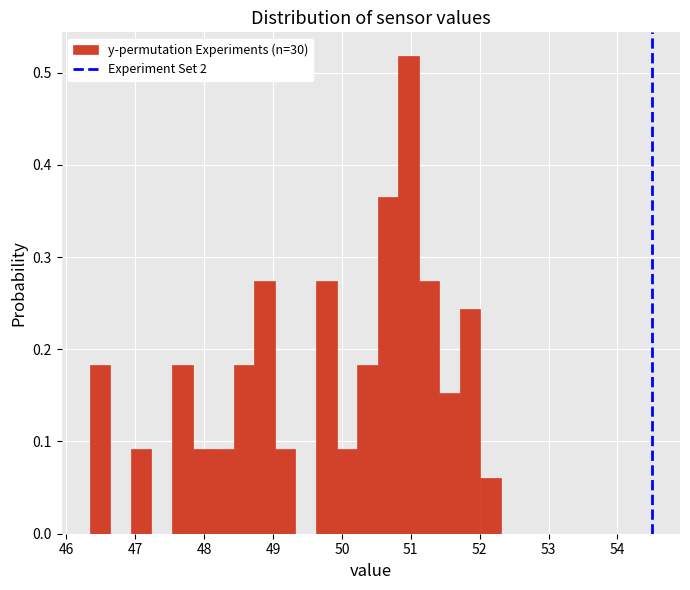

Read against the x-axis, roughly where is the centre of the tallest bar?

51.0